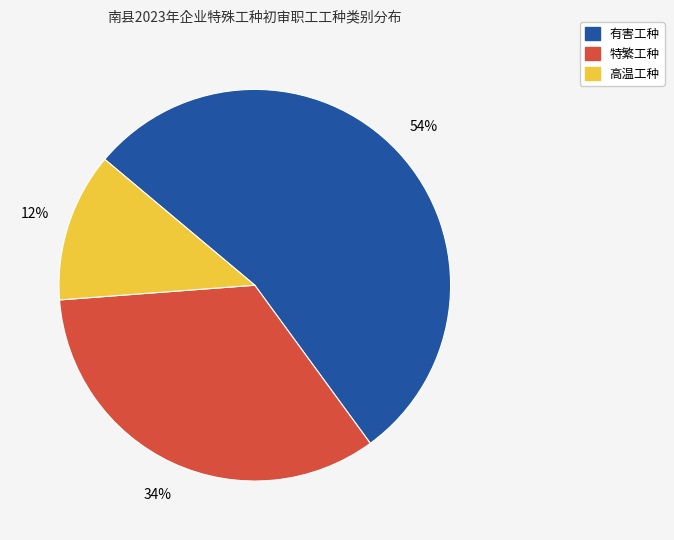

To the nearest percent, what is the average slice percentage?

33%